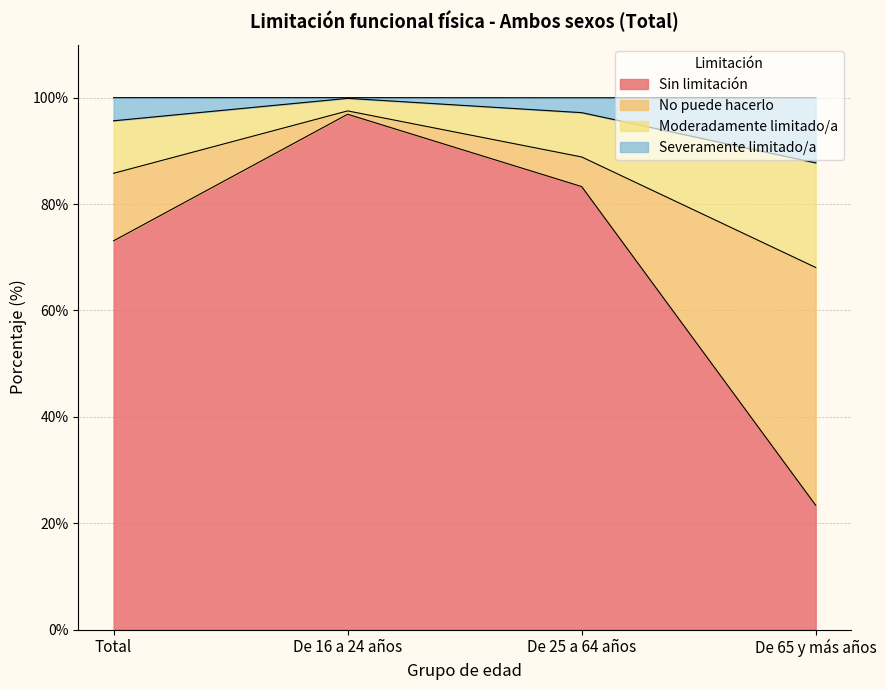

True or false: Sin limitación has a value of 83.3 at De 25 a 64 años.

True